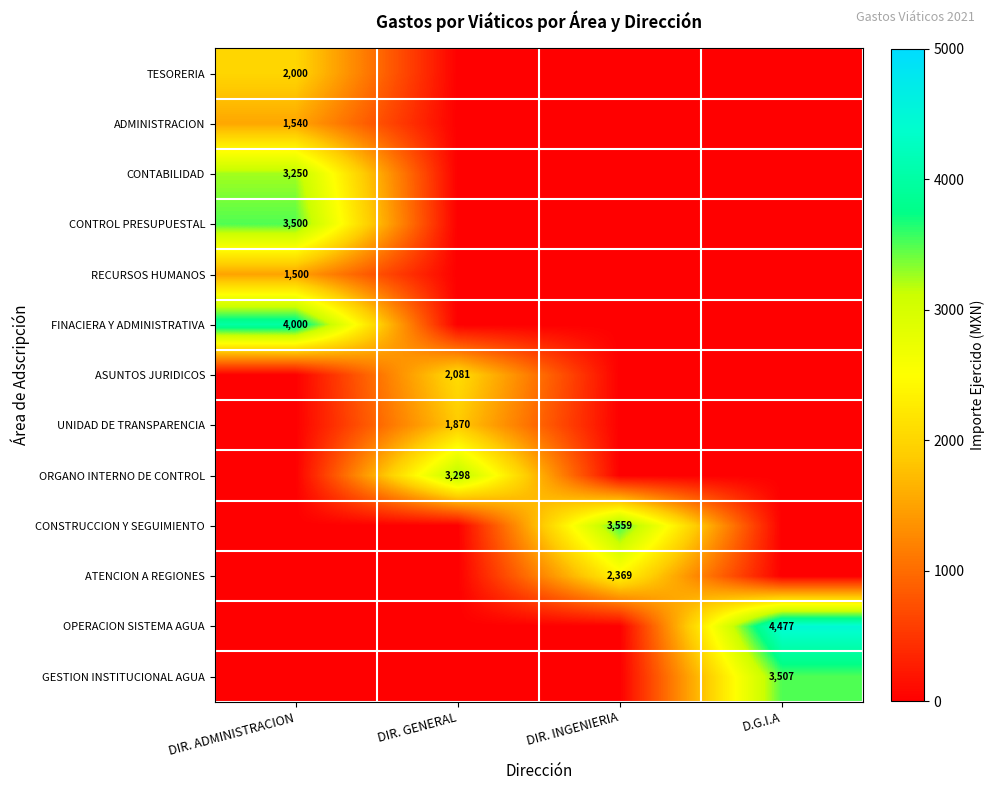

The ASUNTOS JURIDICOS series shows 498 at DIR. GENERAL. True or false?

False